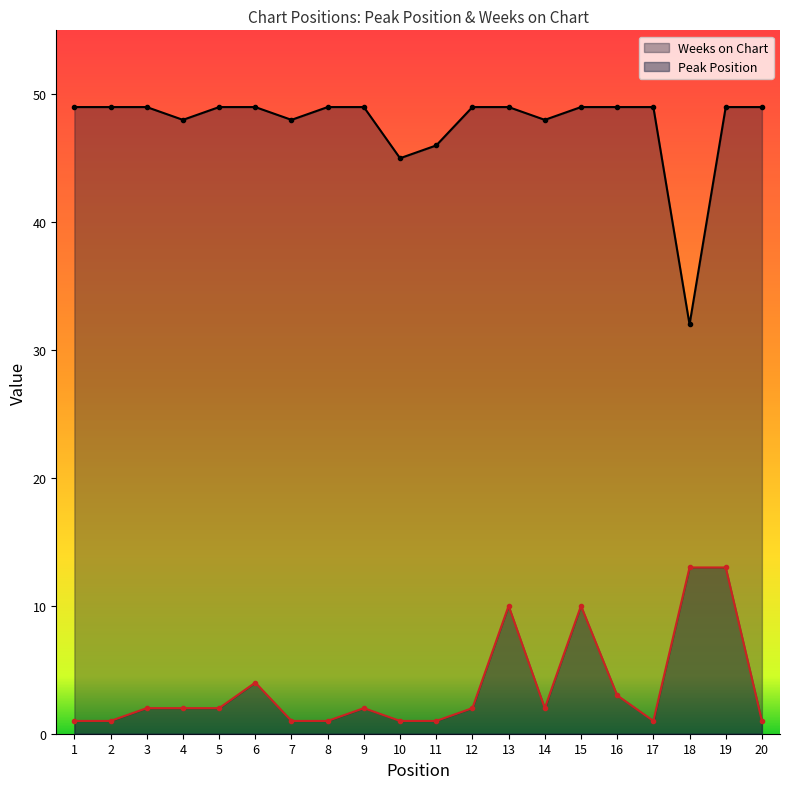

The value of Weeks on Chart at 19 is 14. True or false?

False